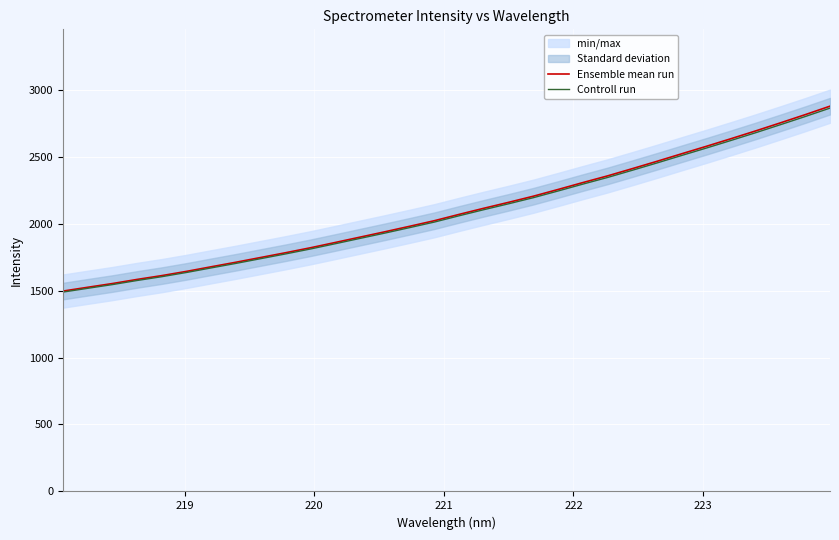

The value of Controll run at 8 is 1050.5. True or false?

False